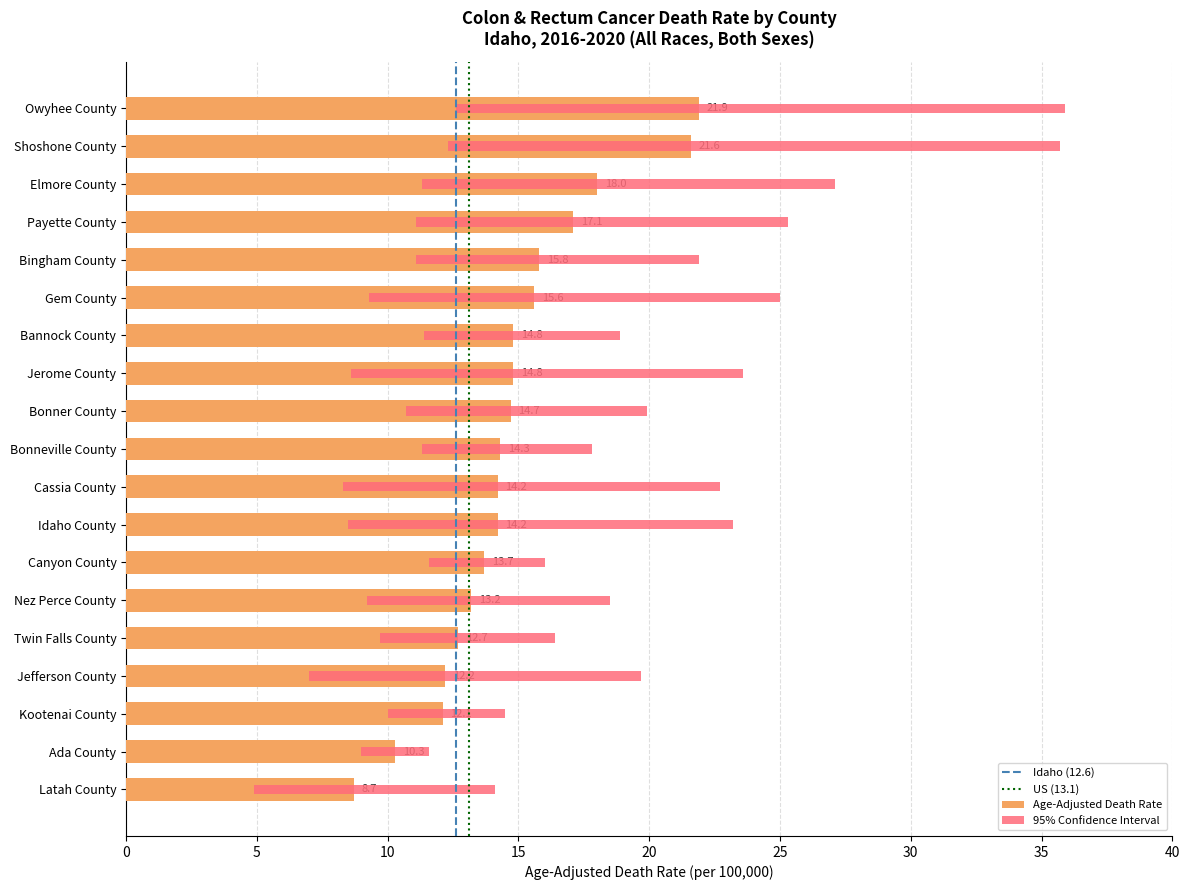

How many data points in Lower CI are above 10?

9